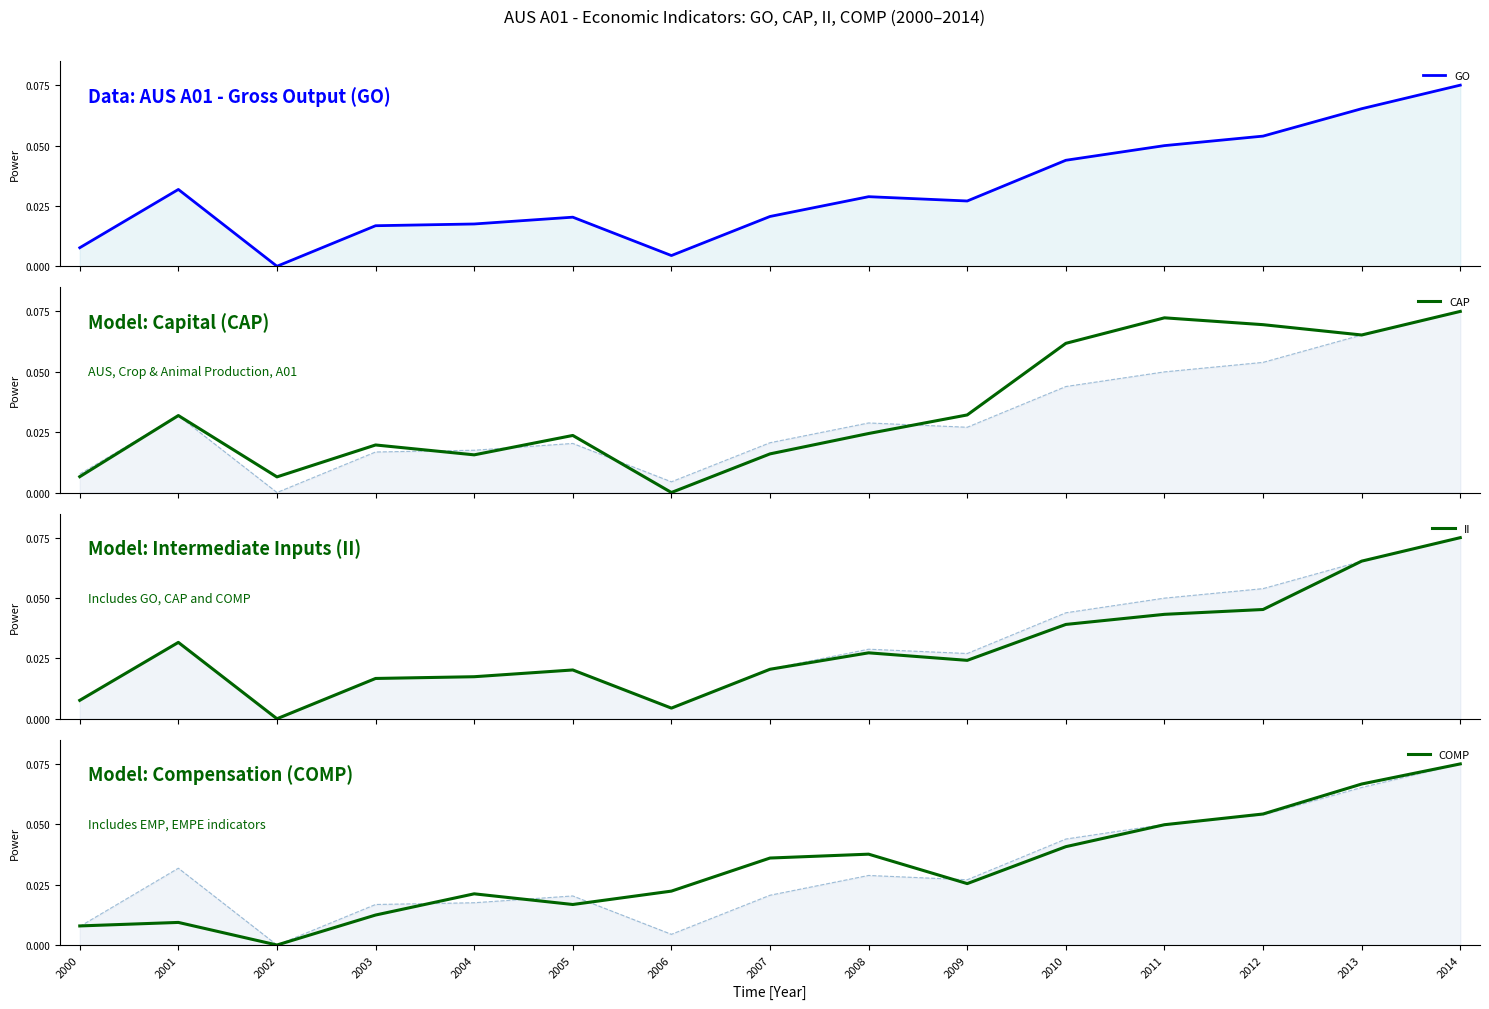

Which series has the largest total across all categories?

CAP